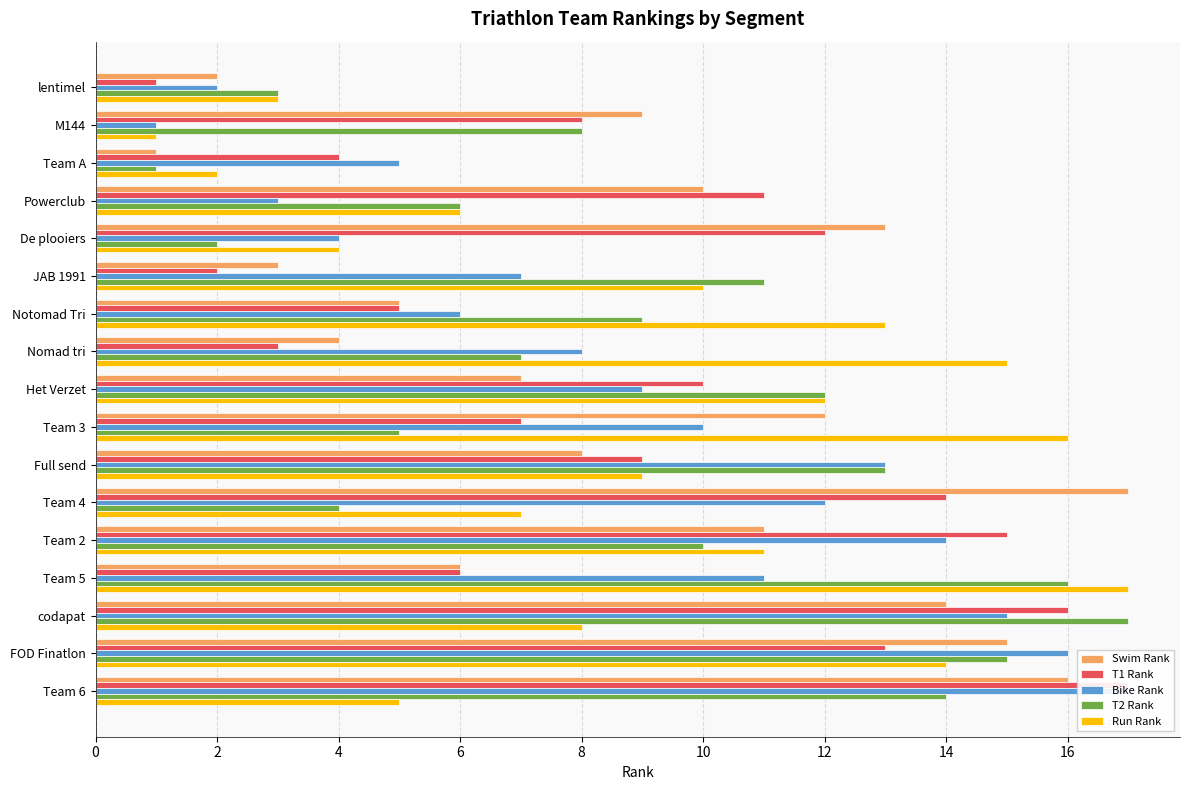

True or false: Swim Rank has a value of 3 at 2.

False